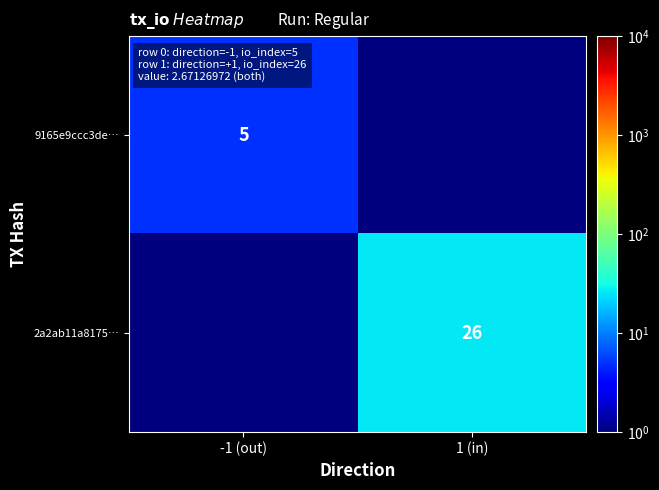

At which label does 9165e9ccc3de… reach its peak?

-1 (out)